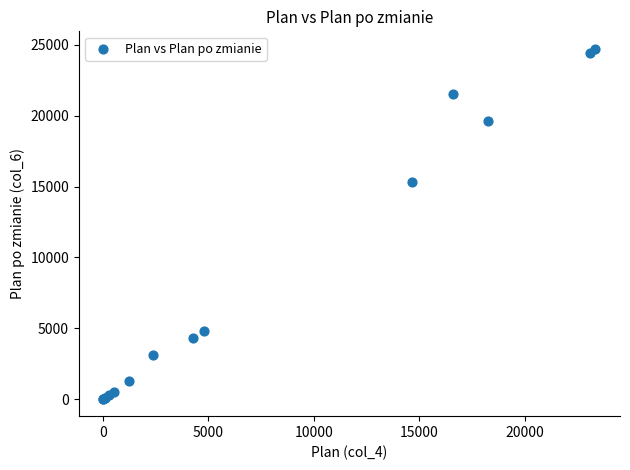

What Y value in the scatter plot is closest to 12374?

15299.3